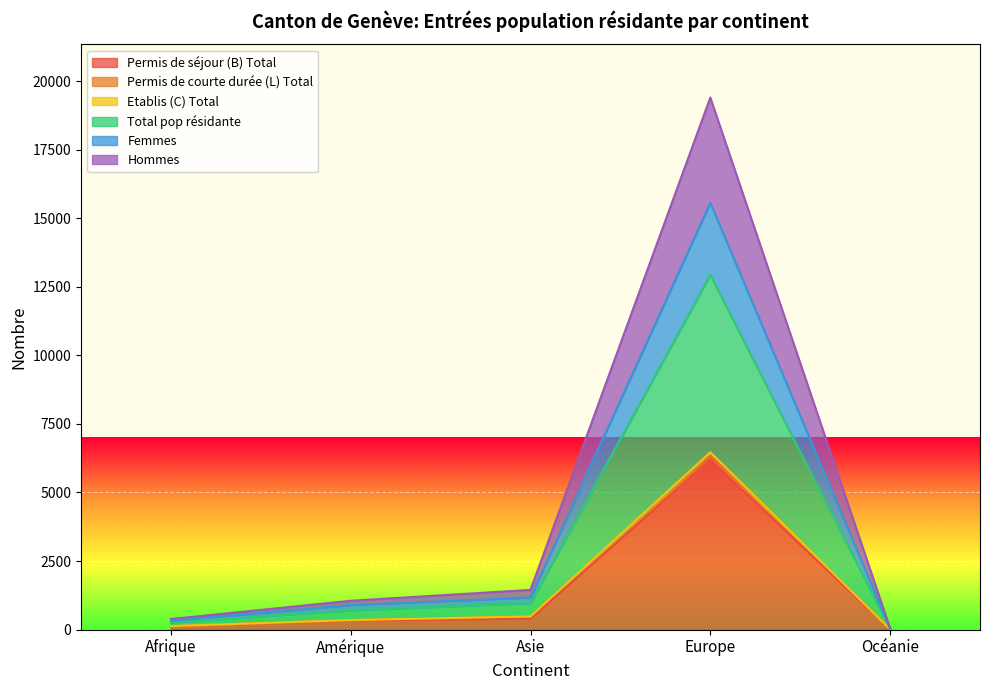

What is the label of the 2nd point from the right?

Europe